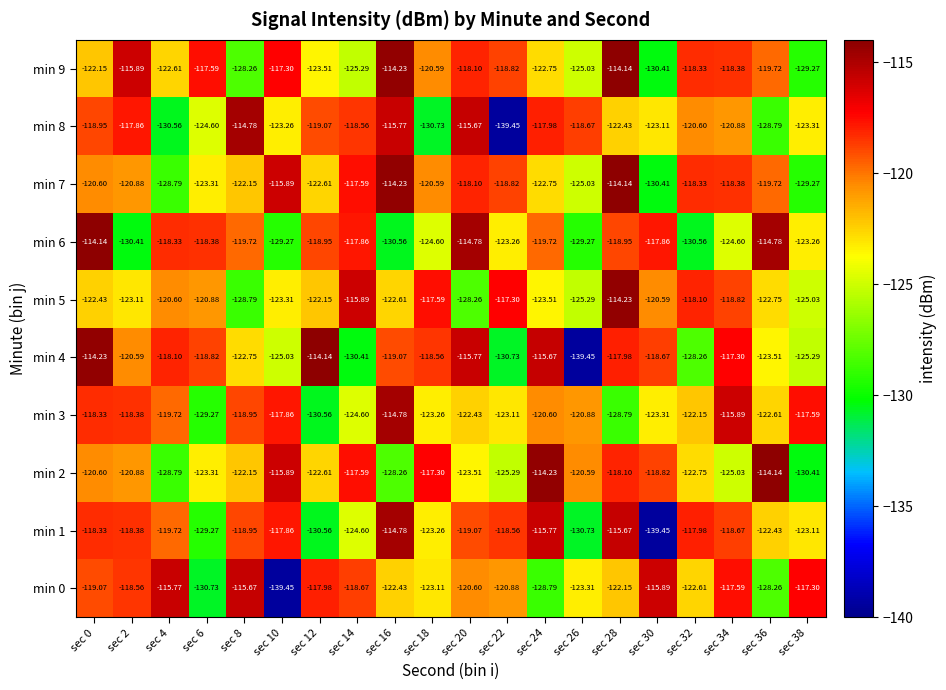

What is the smallest value displayed?

-139.4